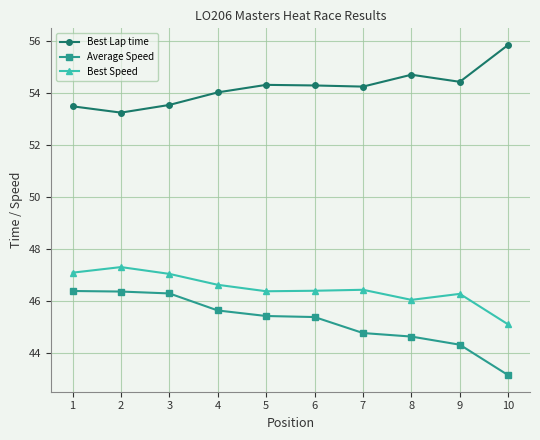

Rank the series by their maximum value, from lowest to highest.

Average Speed, Best Speed, Best Lap time